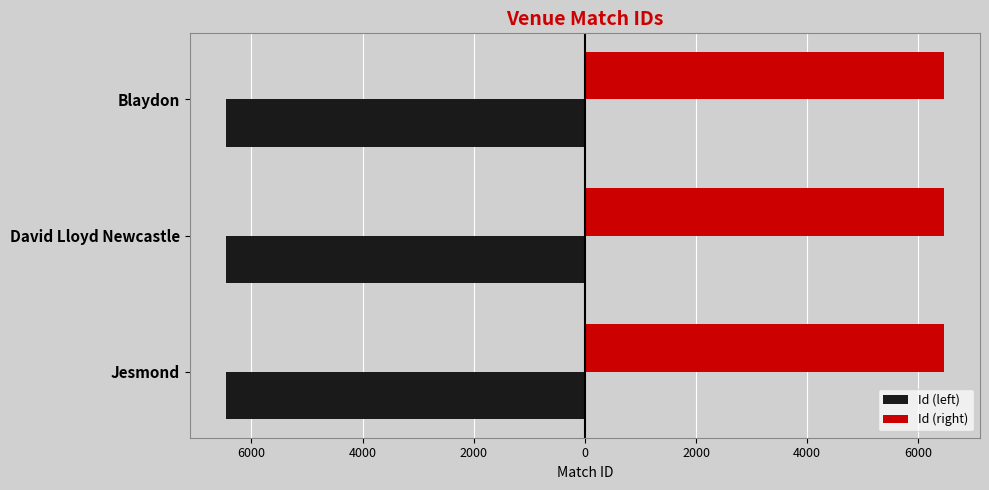

What is the value of the Id (right) bar at the 3rd from the left?

6462